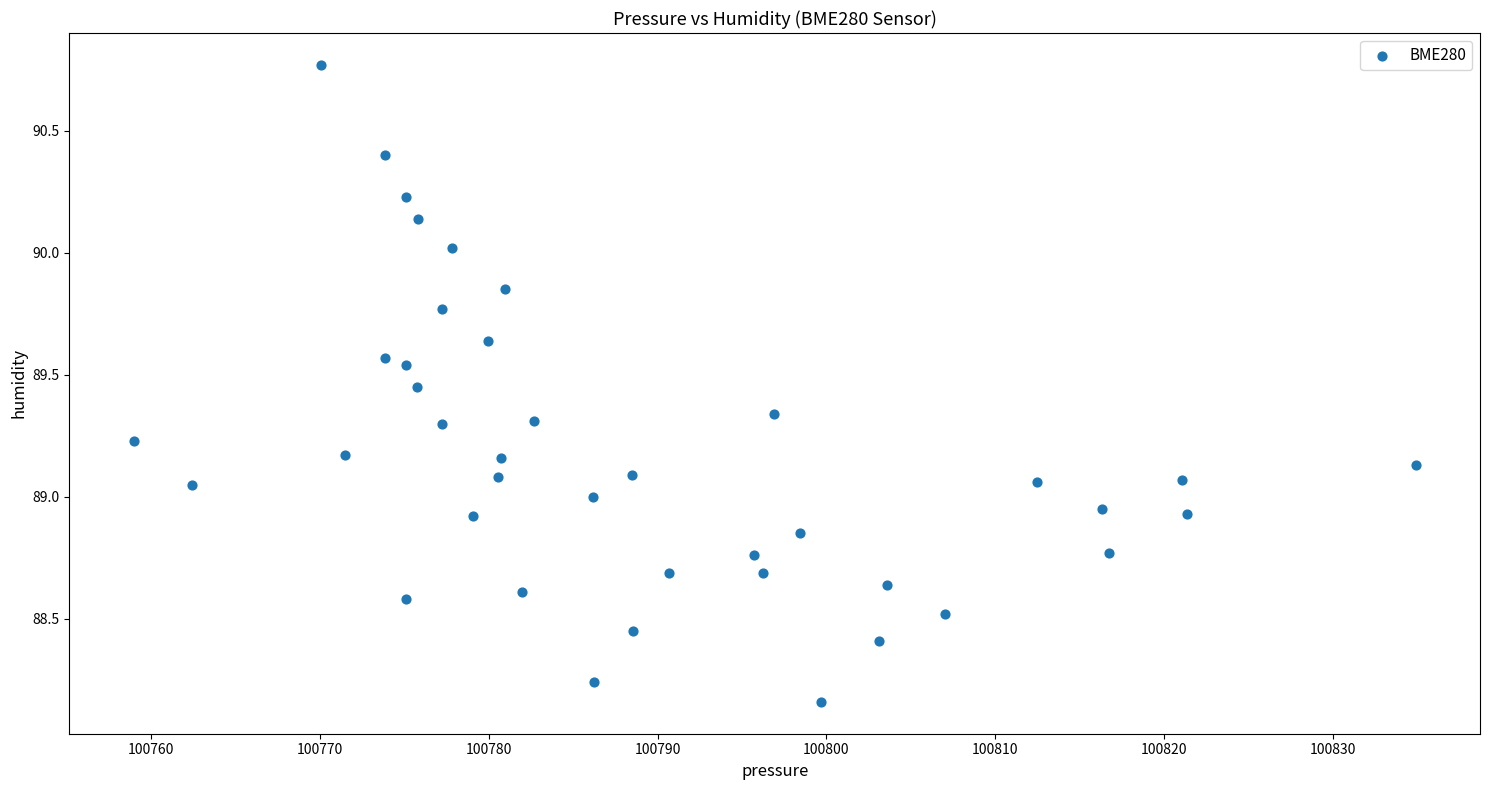

What is the range of Y values (max minus min)?

2.6